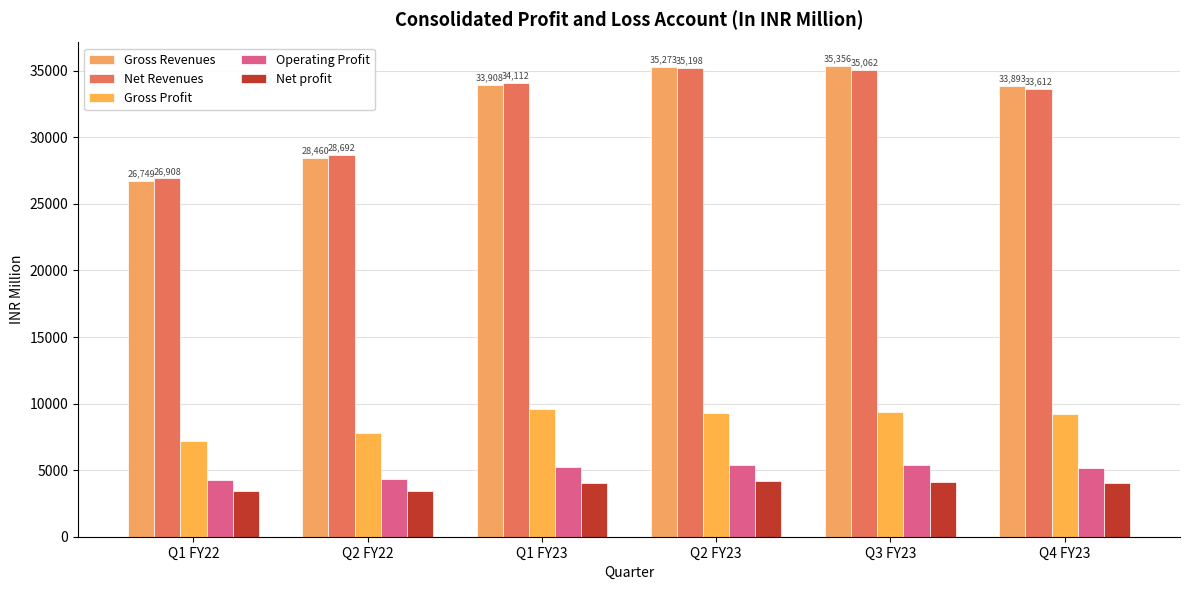

Read the Net profit value at Q1 FY22.

3397.0